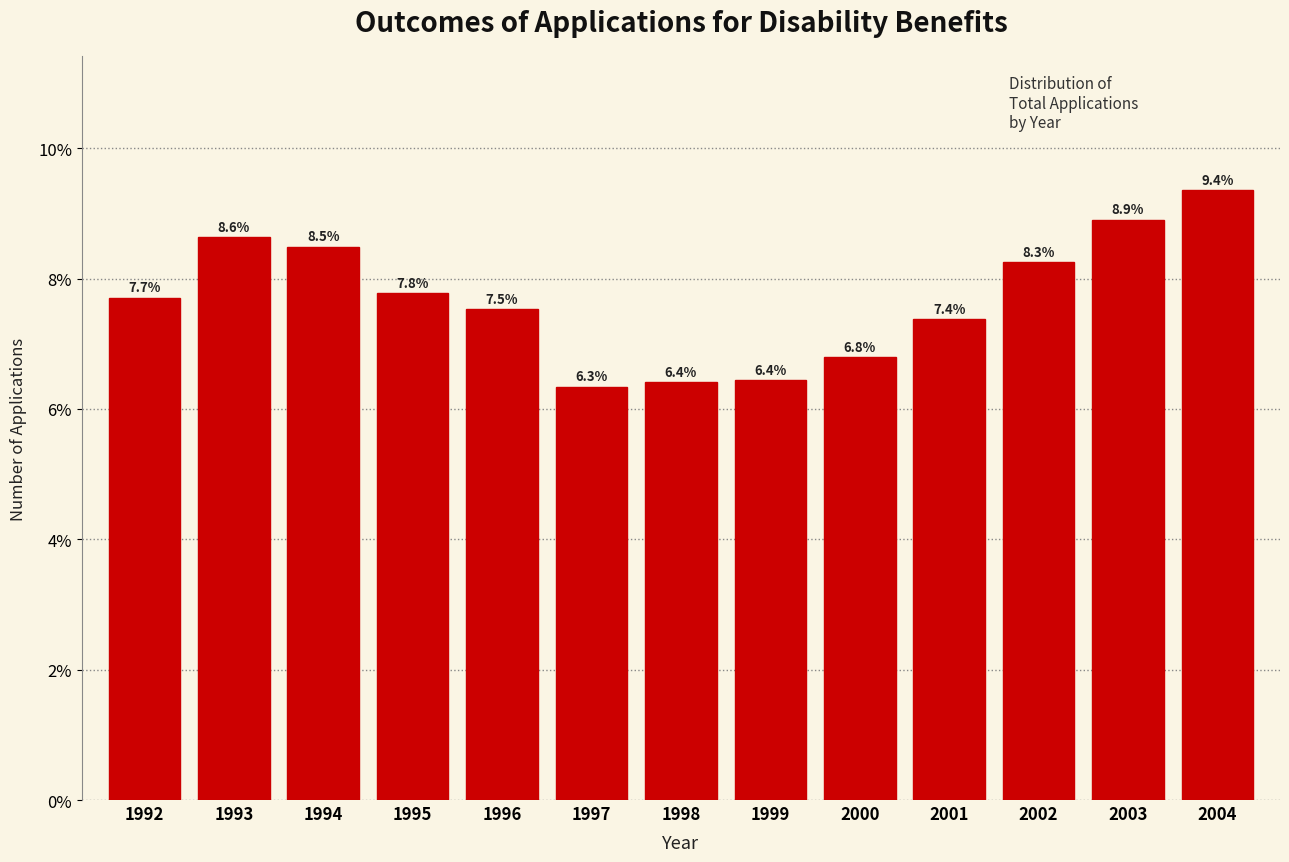

Reading left to right, transcribe all the data shown in this chart.

7.7	8.6	8.5	7.8	7.5	6.3	6.4	6.4	6.8	7.4	8.3	8.9	9.4